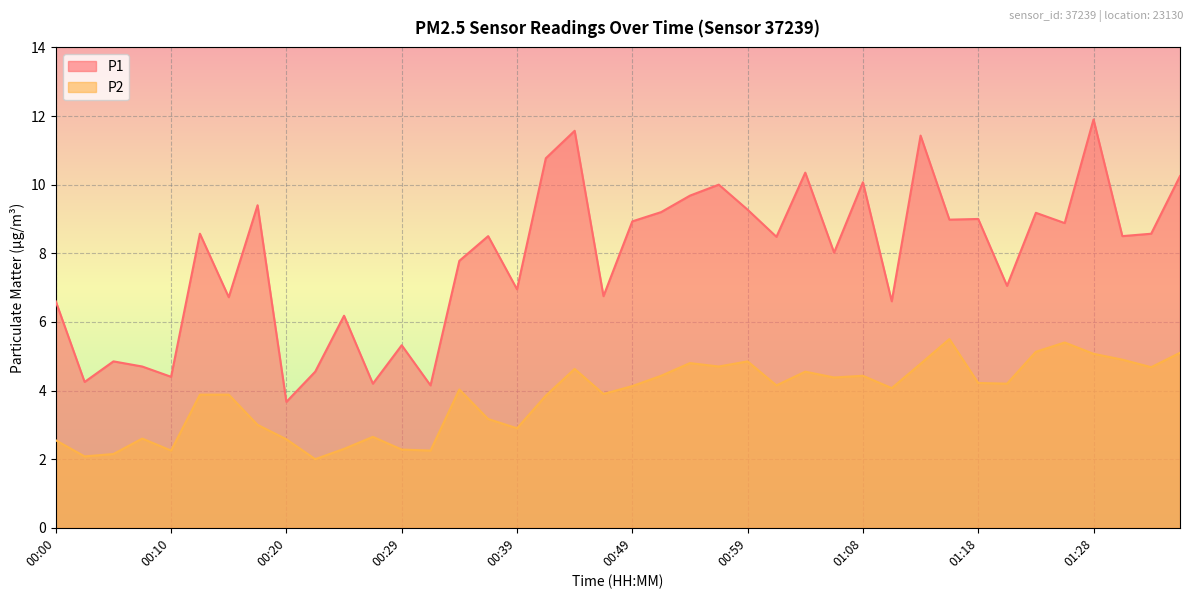

Rank the series by their maximum value, from highest to lowest.

P1, P2